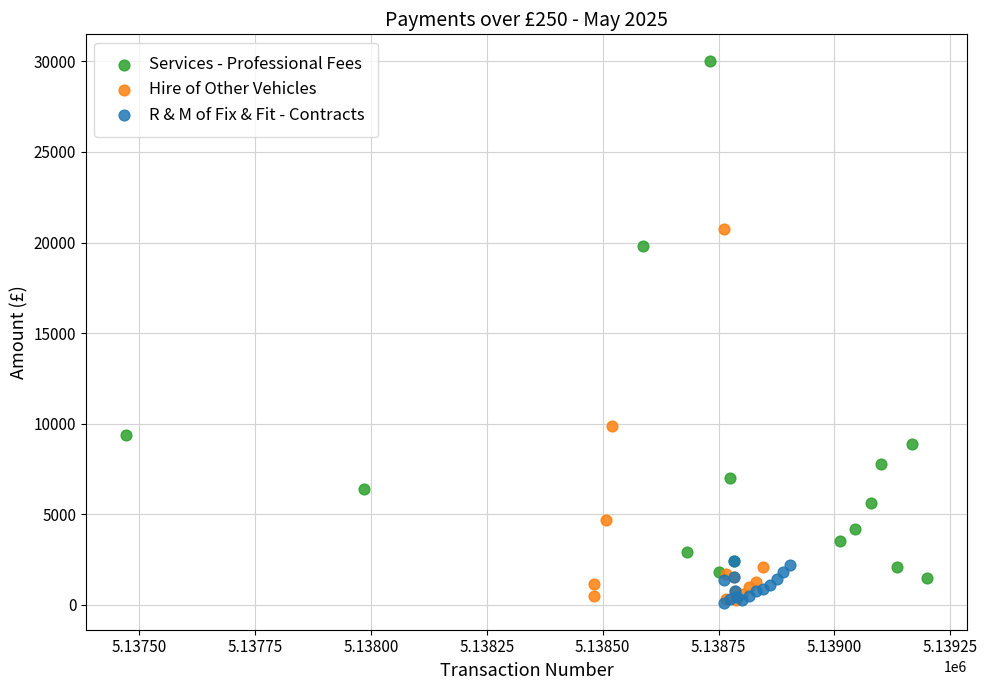

Which series reaches the maximum Y coordinate?

Services - Professional Fees